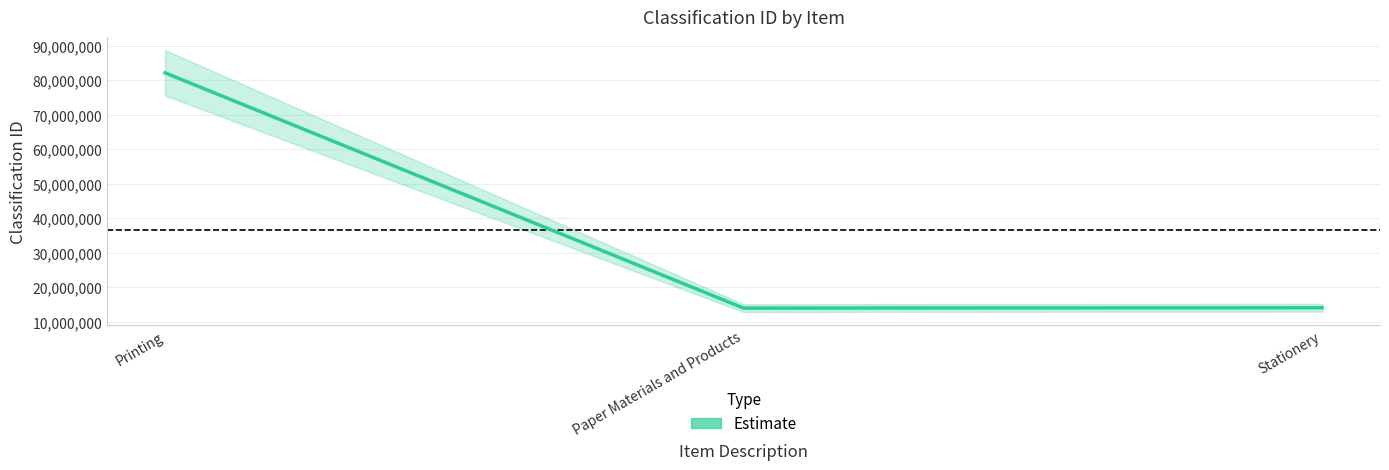

What is the greatest value displayed?

82121500